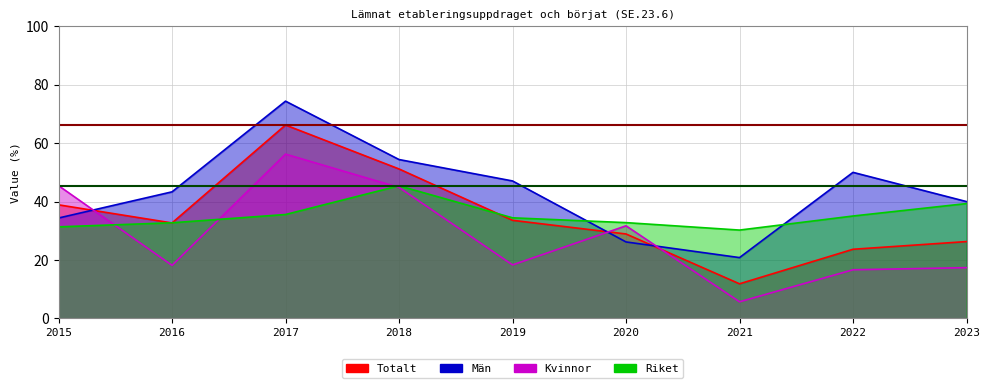

Rank the categories by Kvinnor value from highest to lowest.

2017, 2015, 2018, 2020, 2019, 2016, 2023, 2022, 2021